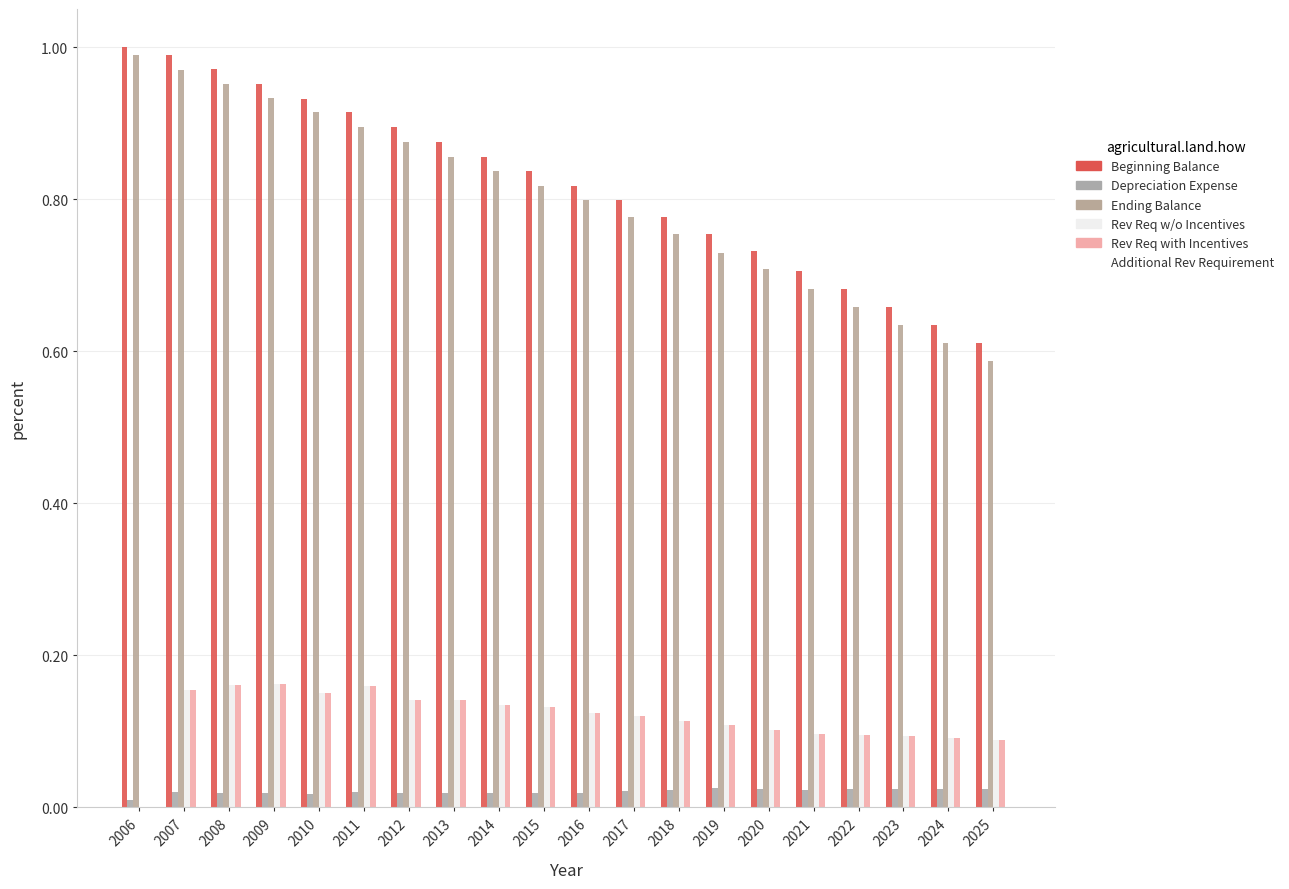

Which category has the highest value in the Beginning Balance series?

2006